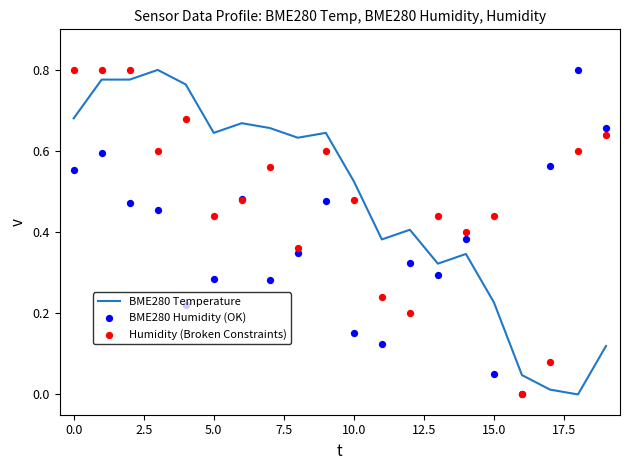

Which series reaches the maximum Y coordinate?

BME280 Temperature